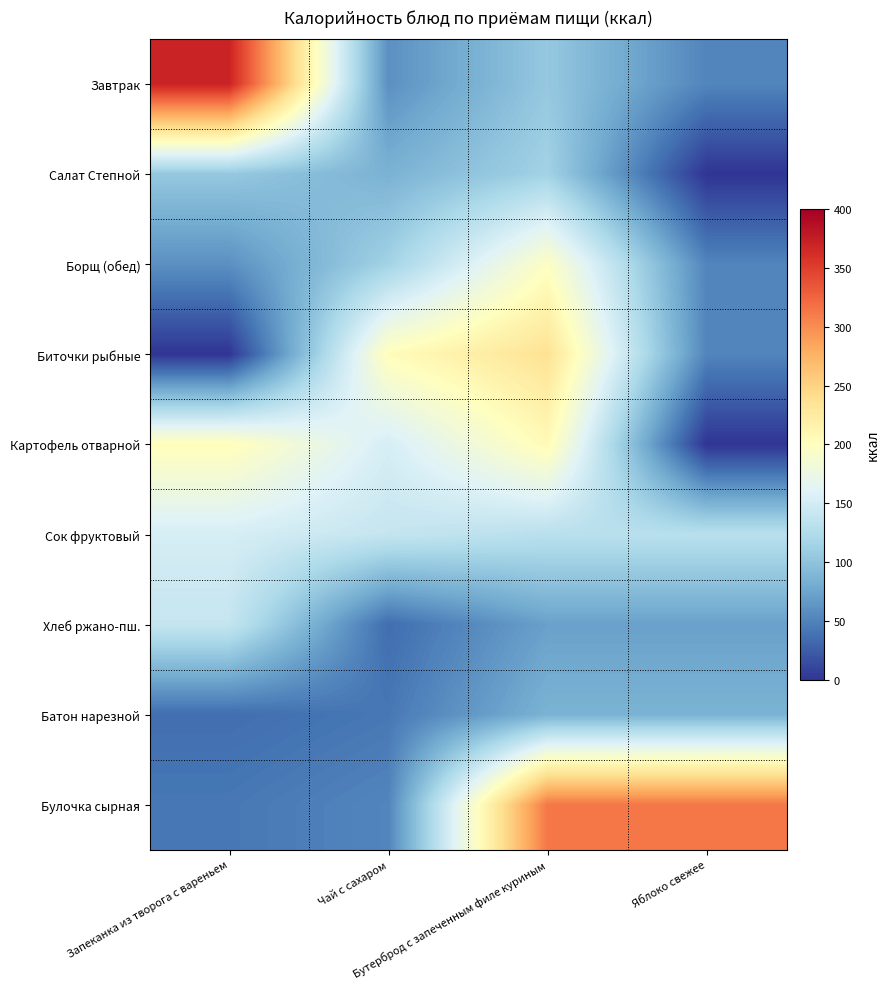

Between Бутерброд с запеченным филе куриным and Чай с сахаром, which is larger?

Бутерброд с запеченным филе куриным